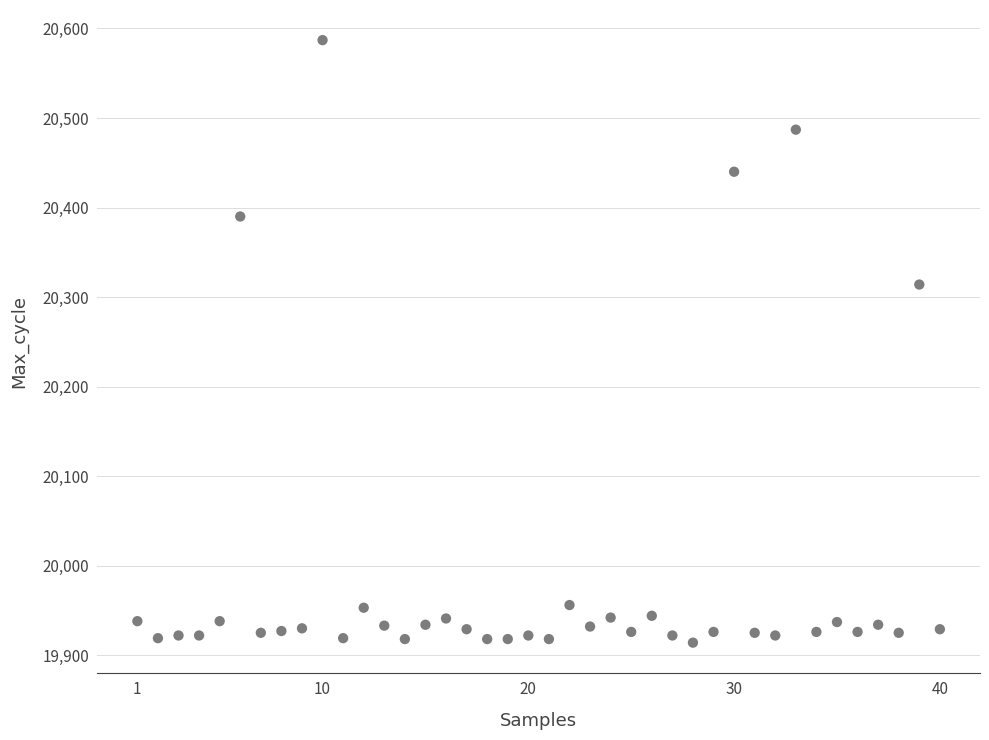

What Y value in the scatter plot is closest to 20250?

20314